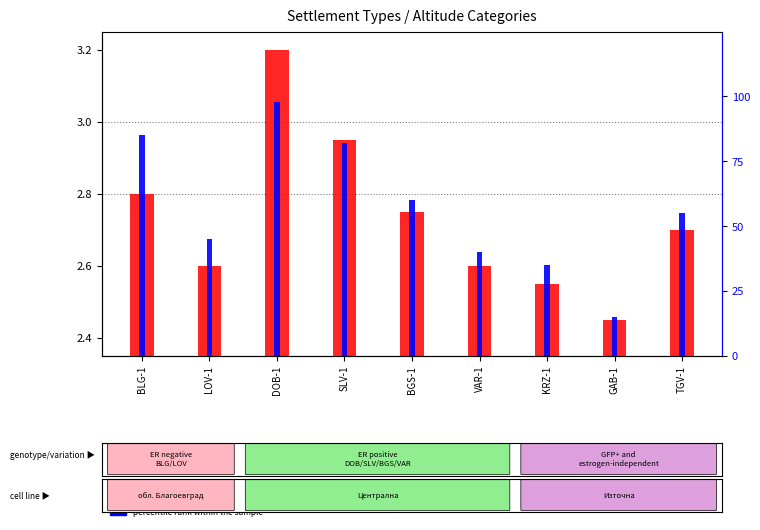

The value of percentile rank within the sample at BLG-1 is 85.0. True or false?

True